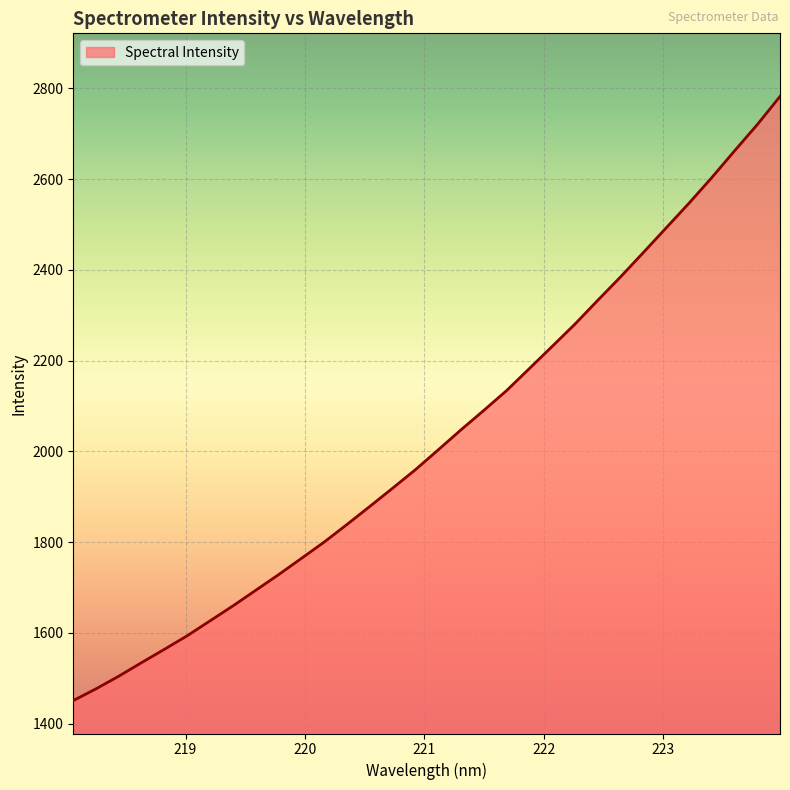

What is the difference between the maximum and minimum values?

1331.3